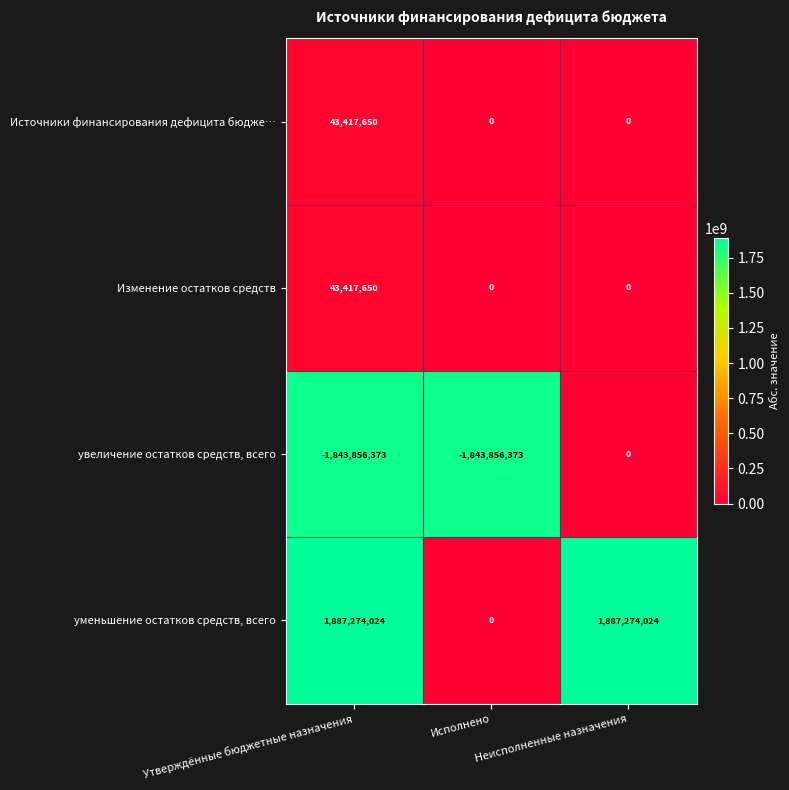

What is the sum of the уменьшение остатков средств, всего values at Утверждённые бюджетные назначения and Исполнено?

1887274024